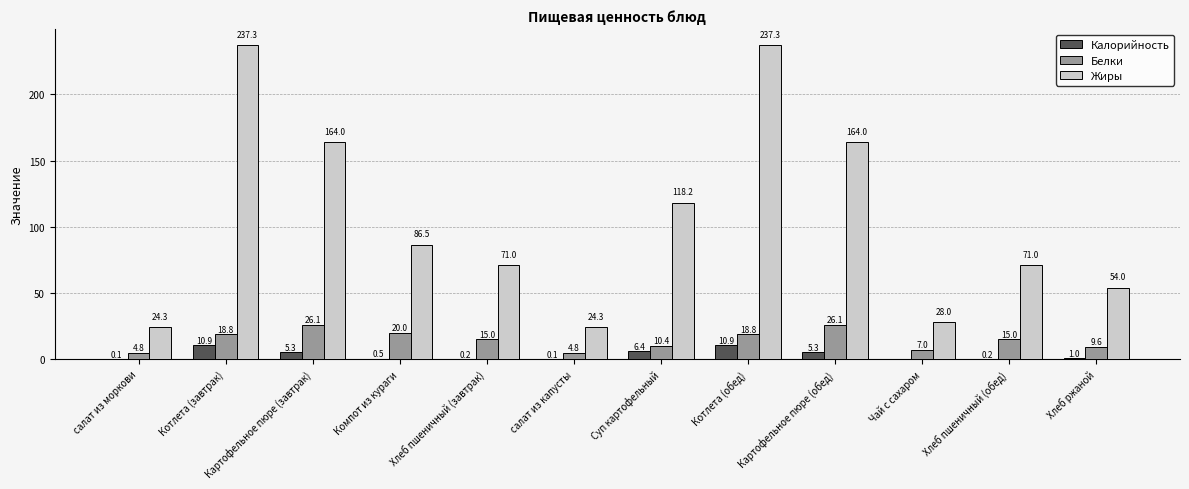

Which series has the largest total across all categories?

Жиры